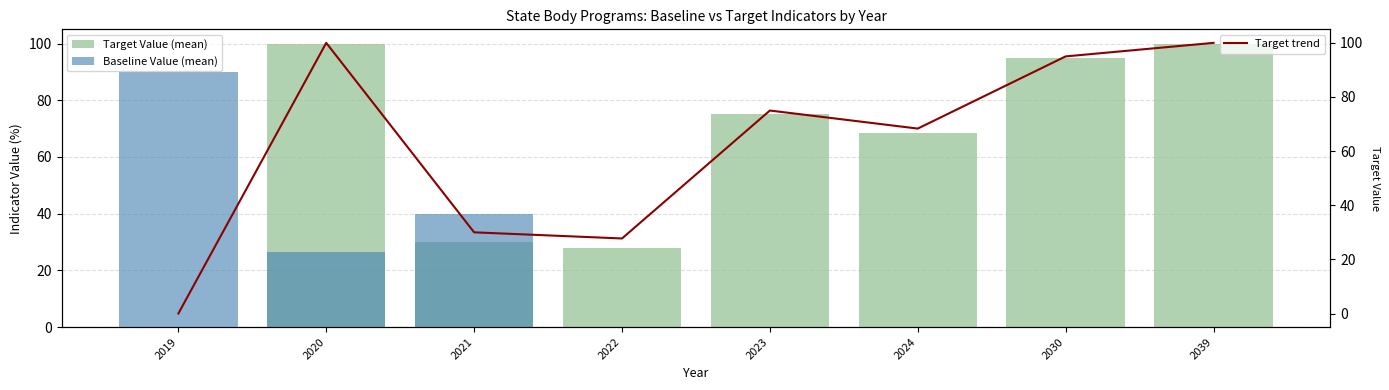

Reading right to left, list all the values displayed in this chart.

Target Value (mean): 100.0	95.0	68.3	75.0	27.7	30.0	100.0	0.0
Baseline Value (mean): 0.0	0.0	0.0	0.0	0.0	39.8	26.3	90.0
Target trend: 100.0	95.0	68.3	75.0	27.7	30.0	100.0	0.0